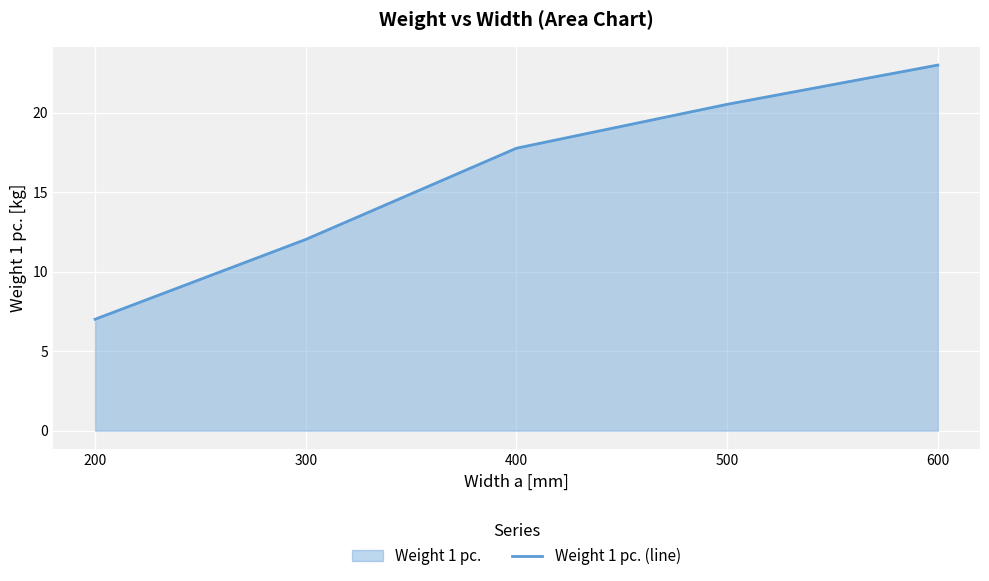

What is the value of the 5th point from the left?

23.0